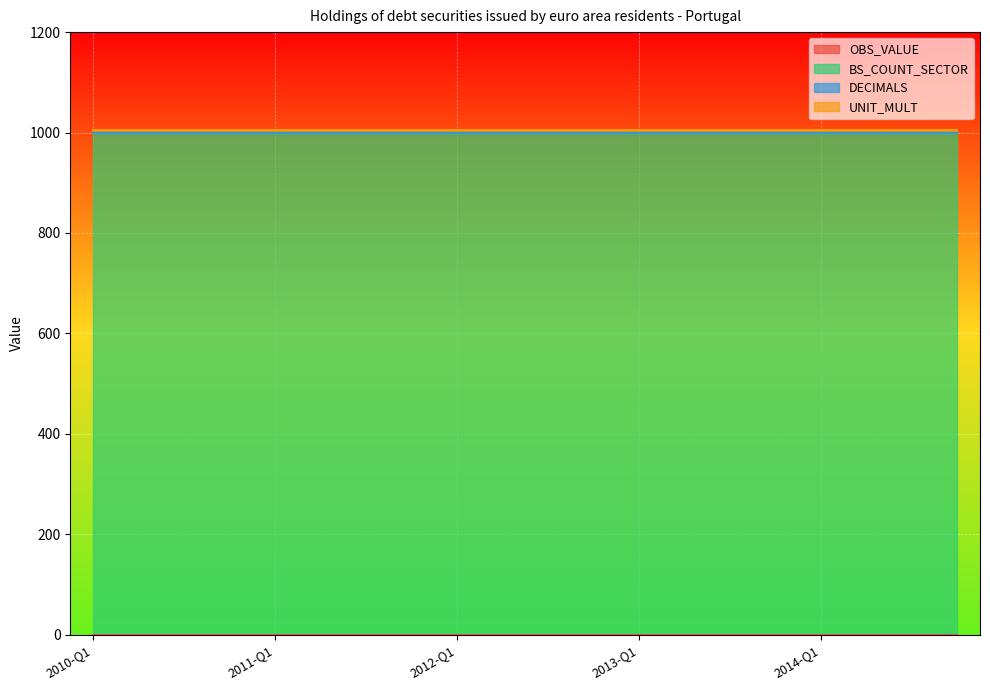

True or false: BS_COUNT_SECTOR and UNIT_MULT intersect in this chart.

False